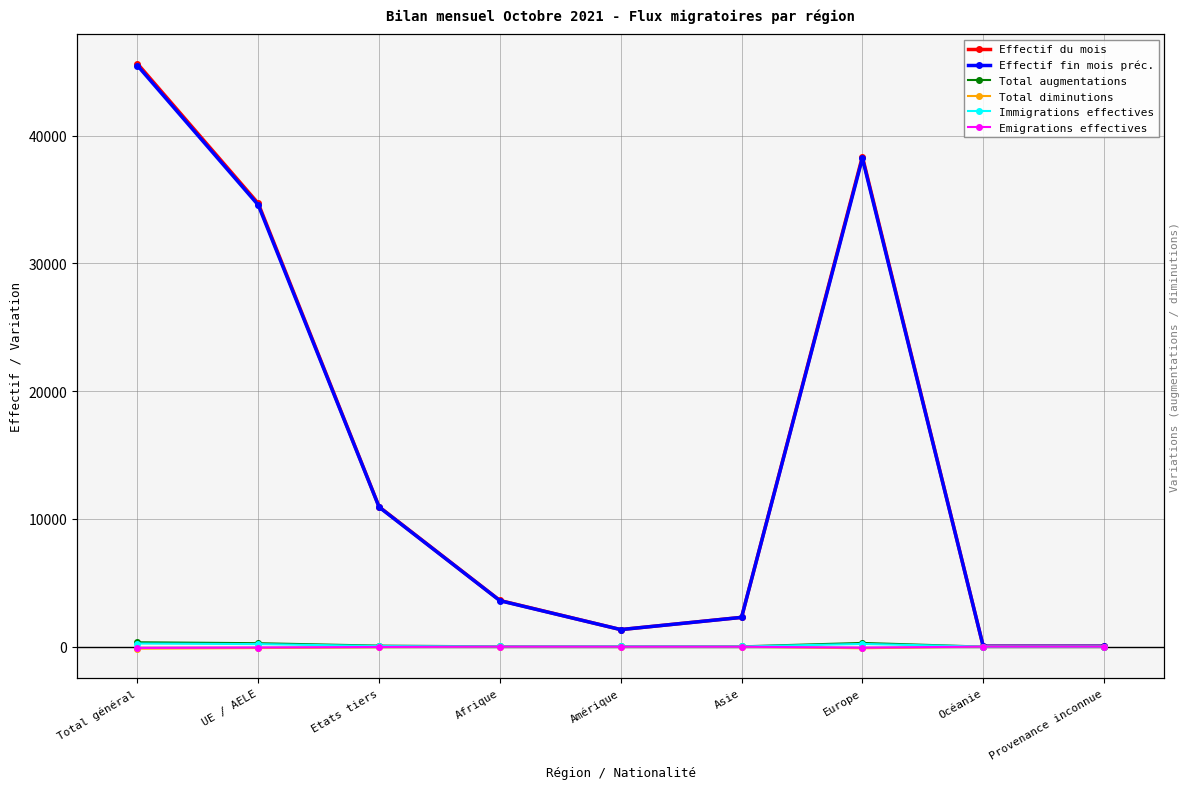

What position from the right is Amérique?

5